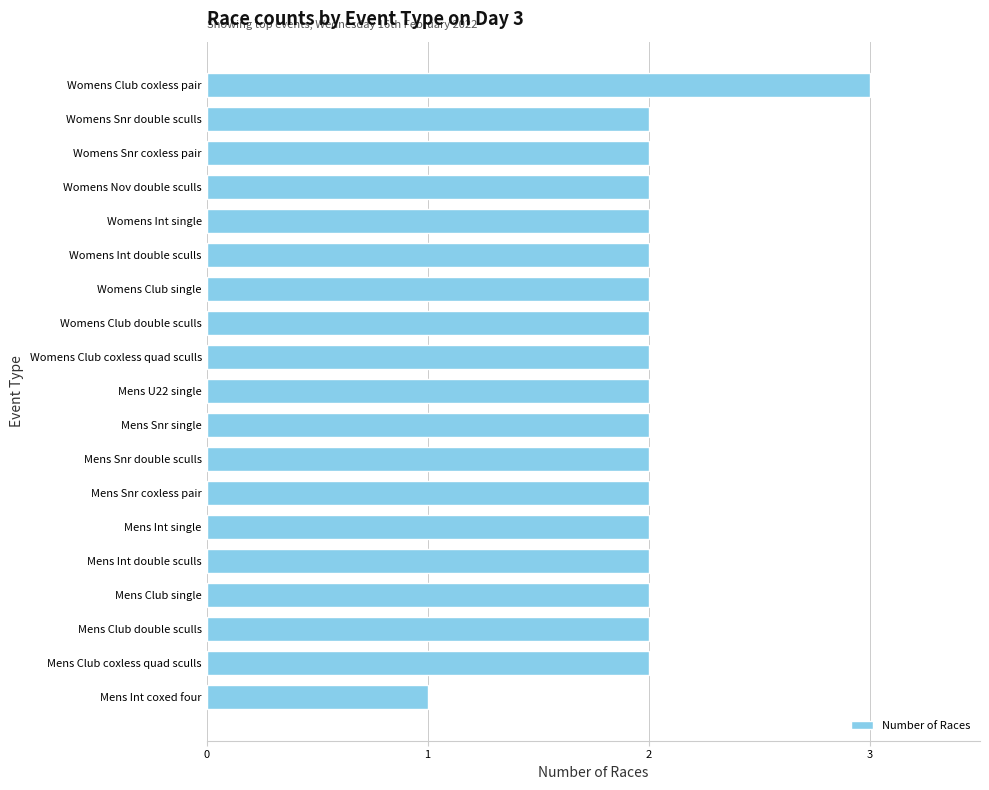

What is the label of the 10th bar from the bottom?

Mens U22 single